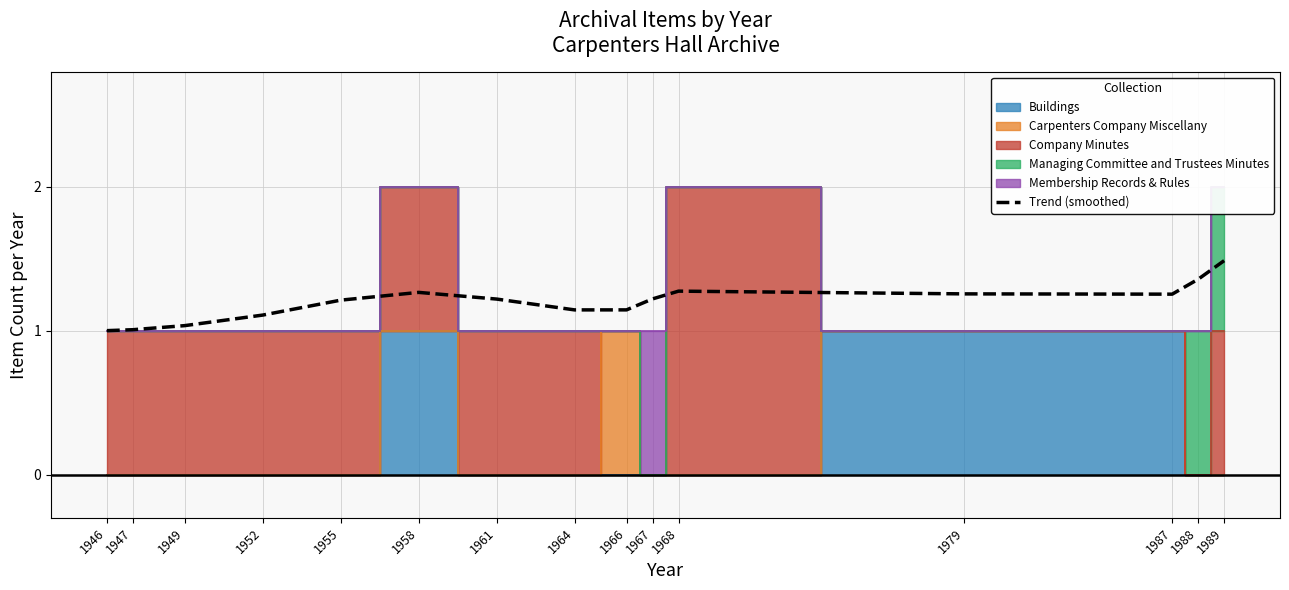

Reading left to right, what are all the values shown in this chart?

1.0	1.0	1.0	1.1	1.2	1.3	1.2	1.1	1.1	1.2	1.3	1.3	1.3	1.4	1.5